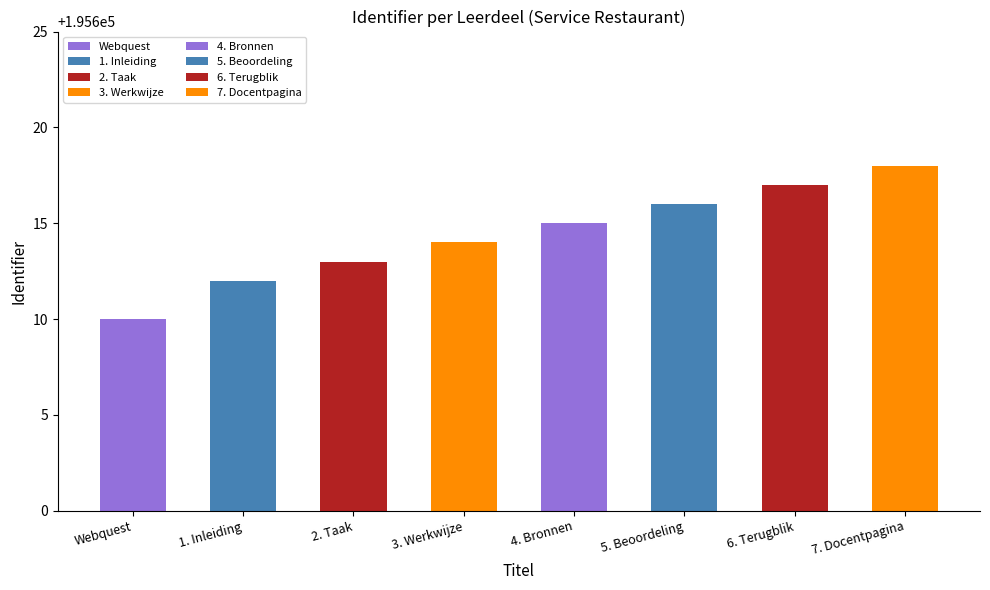

Does the chart contain stacked bars?

No